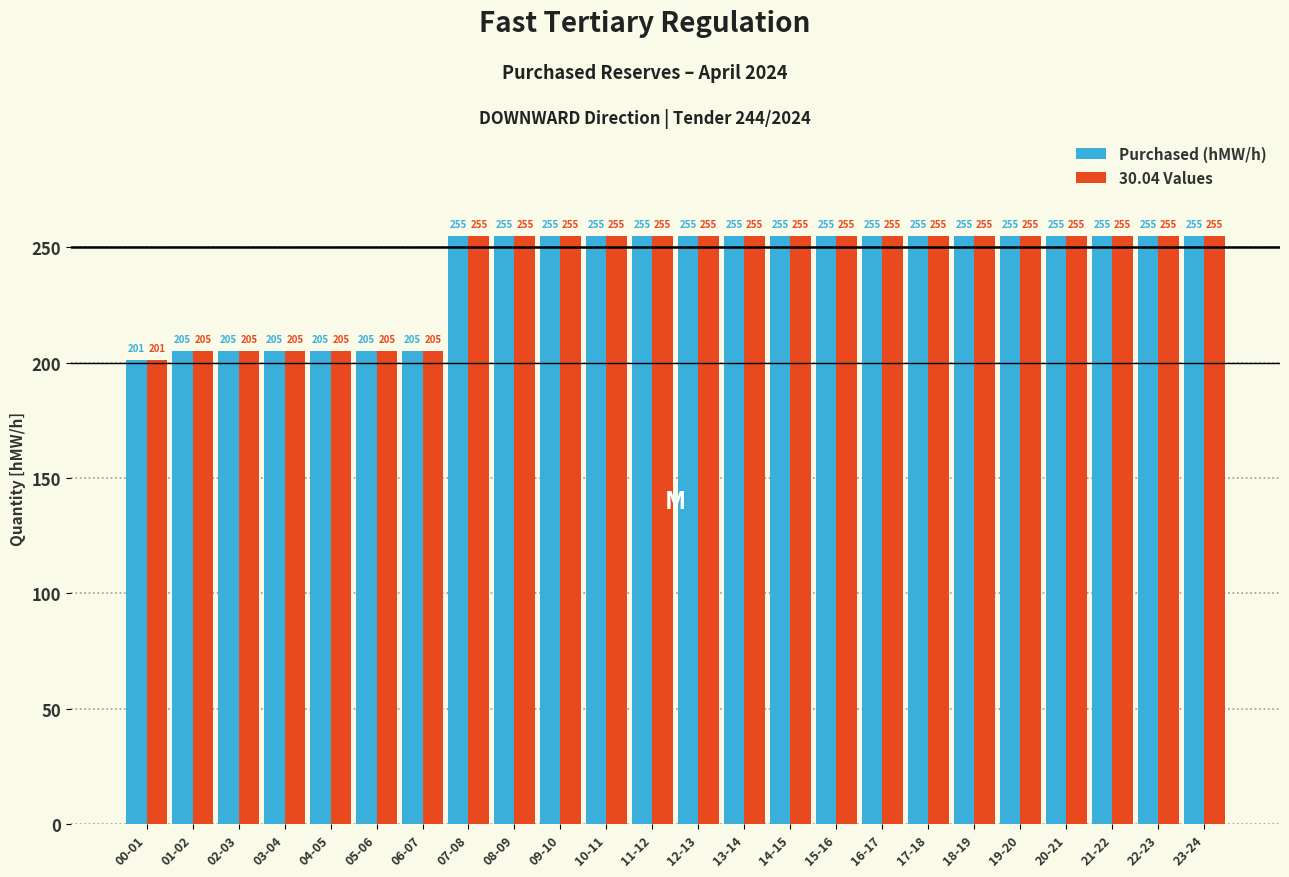

What is the sum of the 30.04 Values values at 18-19 and 06-07?

460